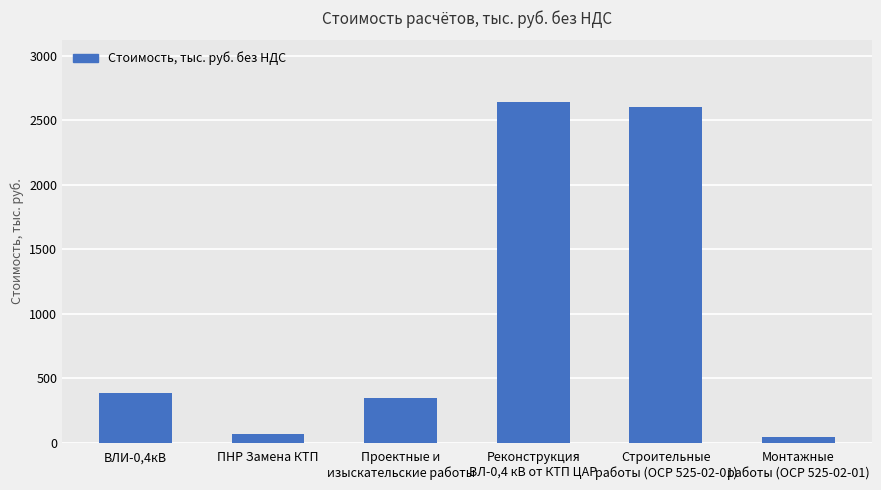

True or false: the data shows 387.4 at ВЛИ-0,4кВ.

True